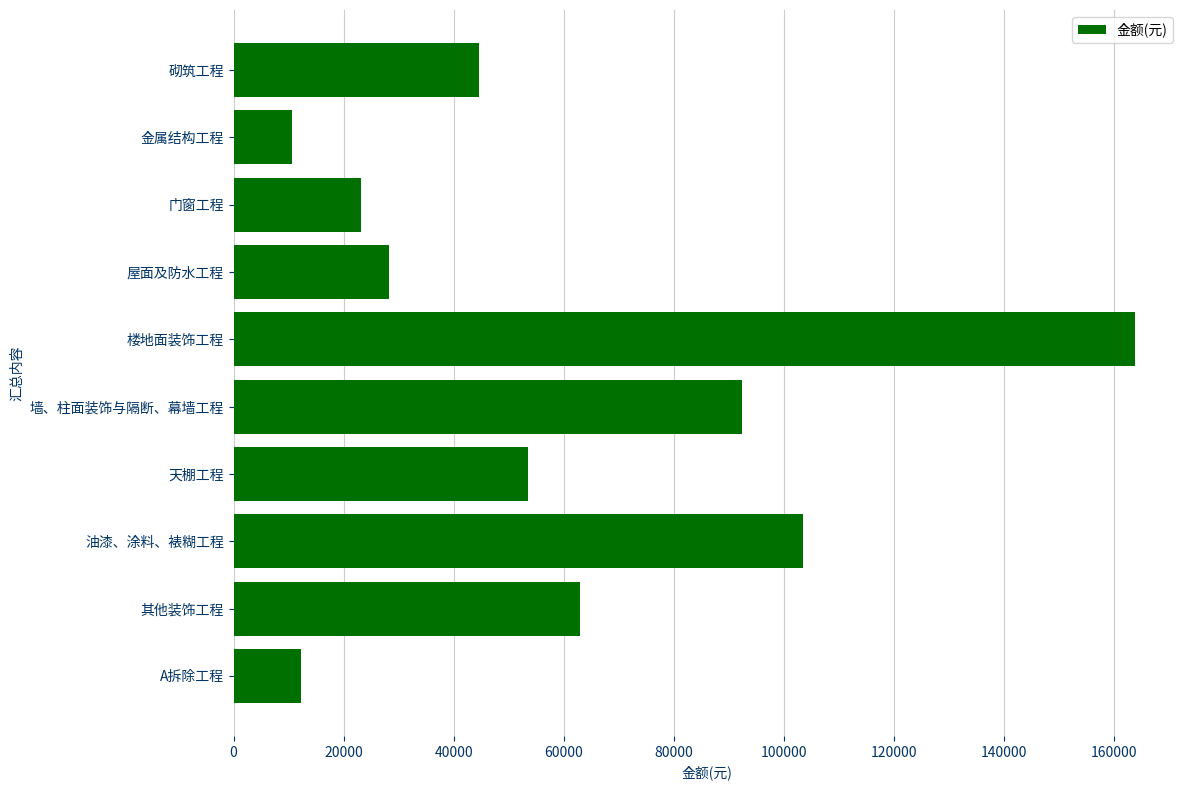

Which category has the highest value across all series?

楼地面装饰工程